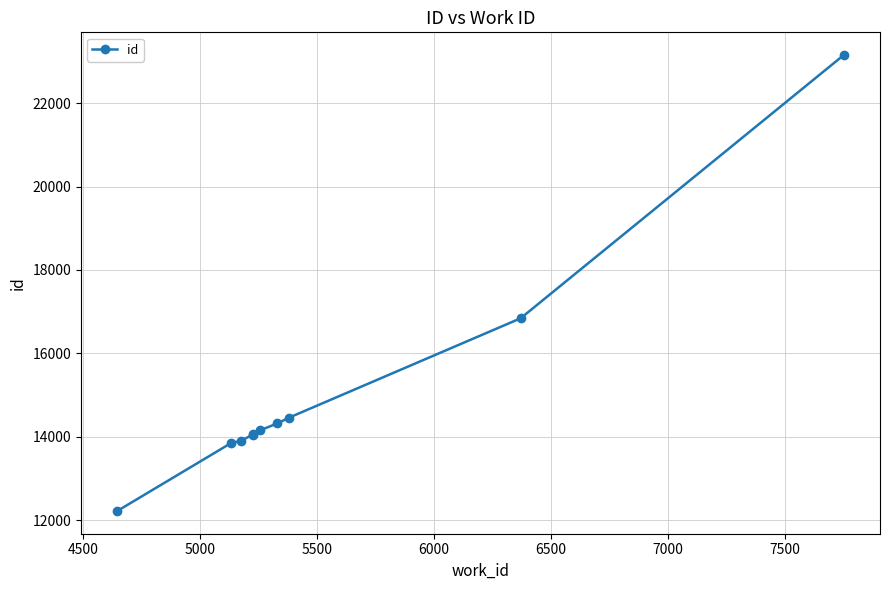

What is the average value?

15104